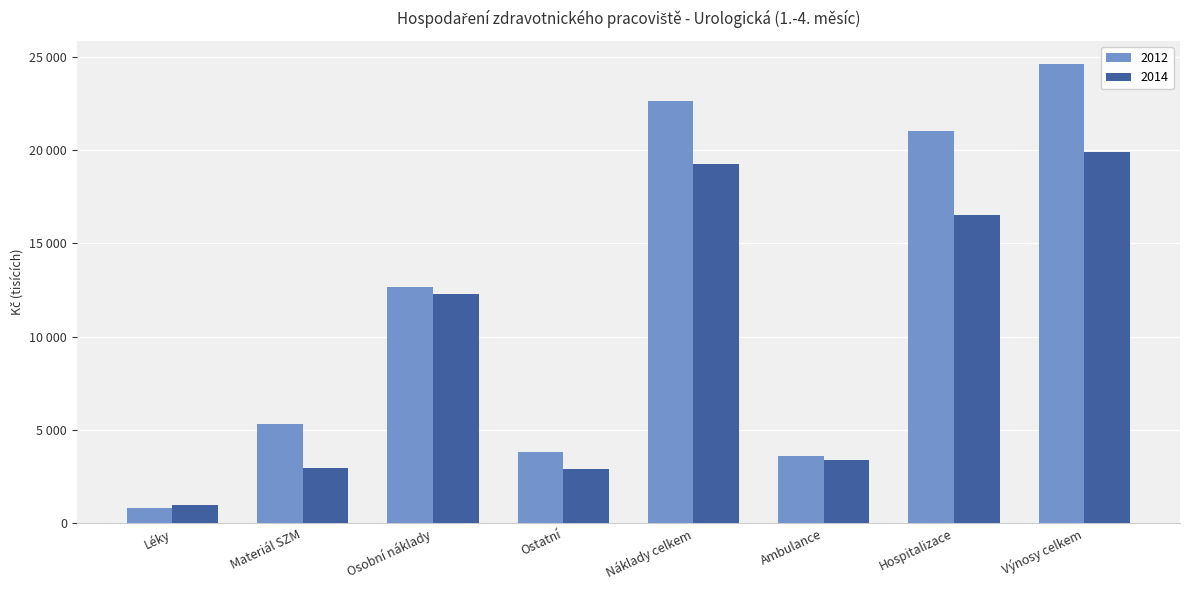

Which series has the largest total across all categories?

2012